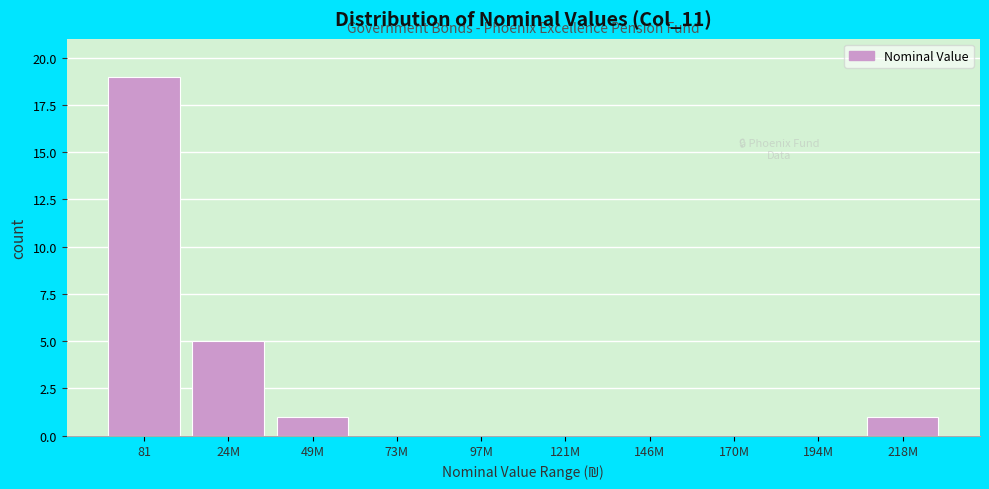

Reading left to right, list all the values displayed in this chart.

81=19	24M=5	49M=1	73M=0	97M=0	121M=0	146M=0	170M=0	194M=0	218M=1